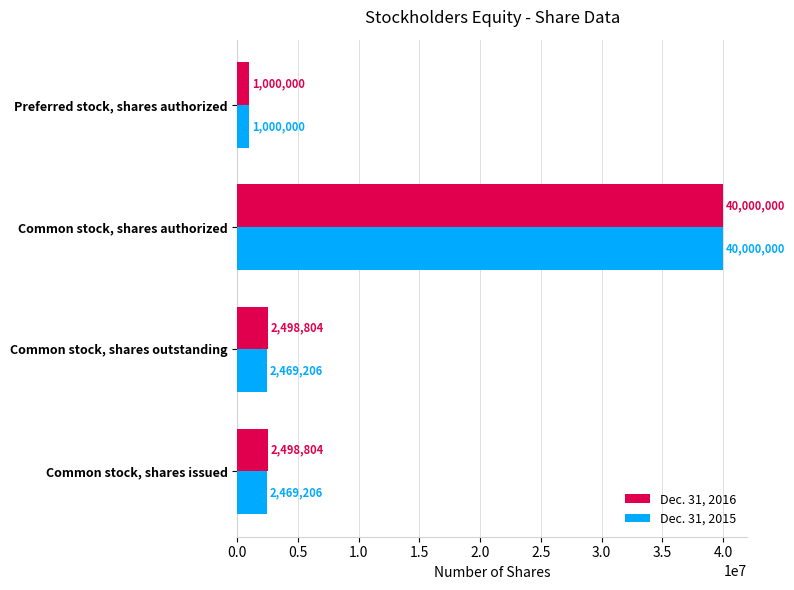

What is the sum of the Dec. 31, 2016 values at Common stock, shares authorized and Common stock, shares outstanding?

42498804